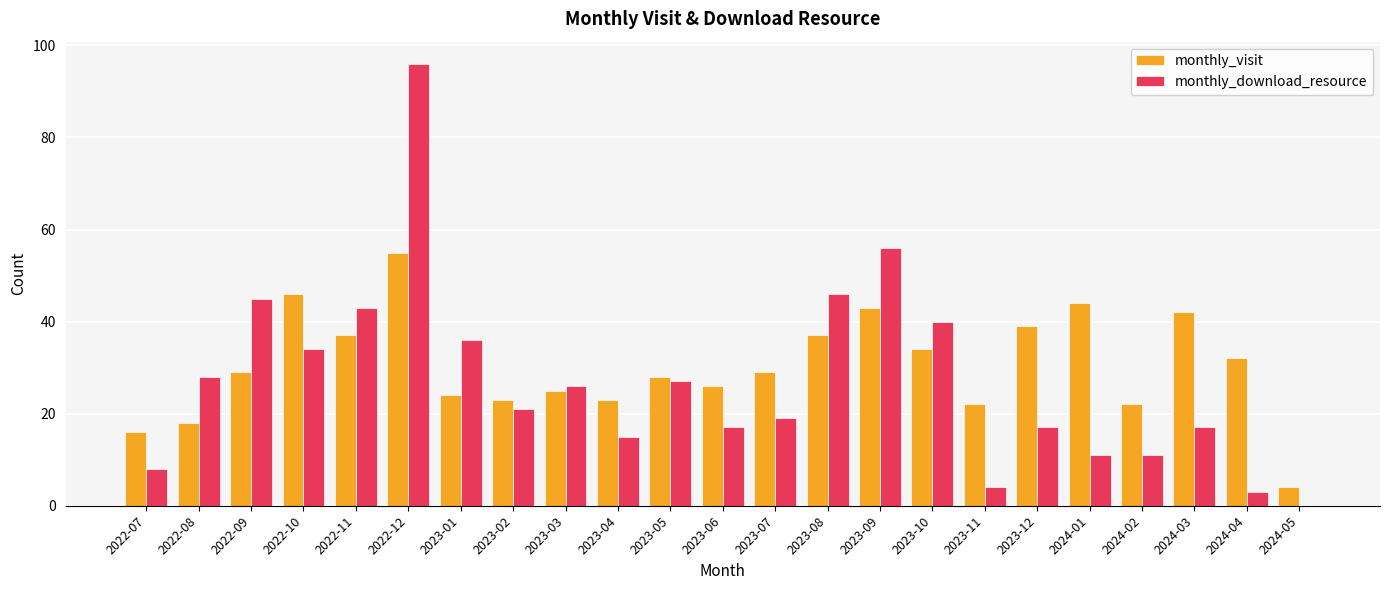

What is the approximate value of monthly_download_resource at 2023-11?

4